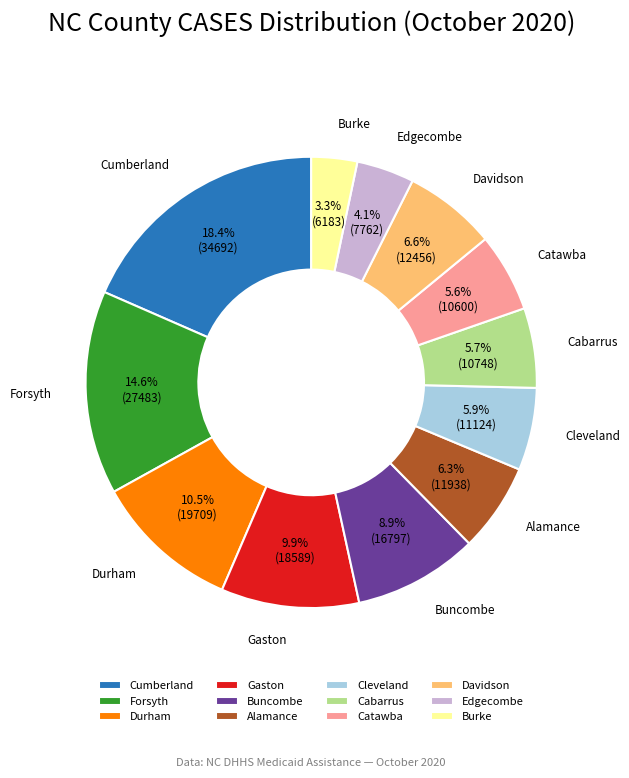

To the nearest percent, what is the difference between the largest and smallest slice percentages?

15%